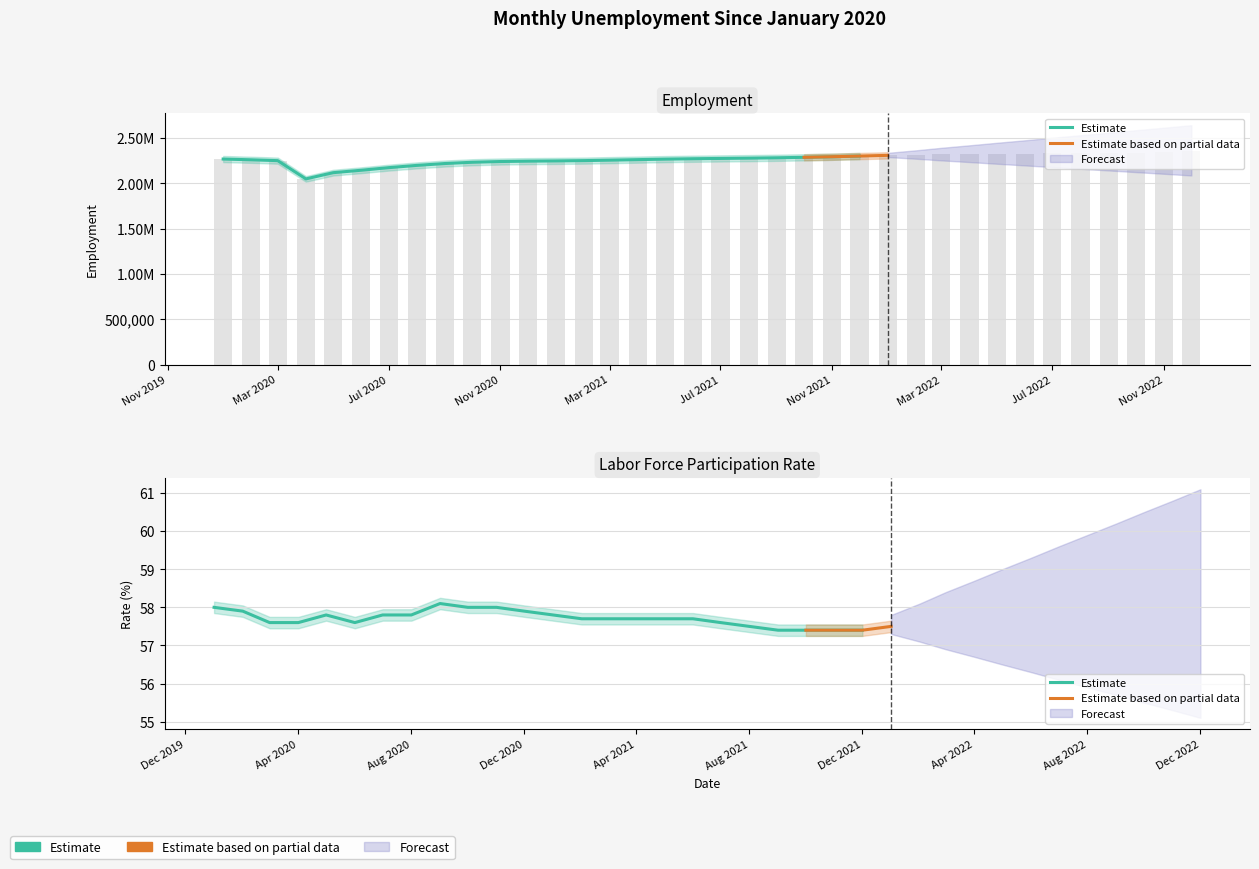

What is the change in value from 2021-02 to 2021-06?

+20657